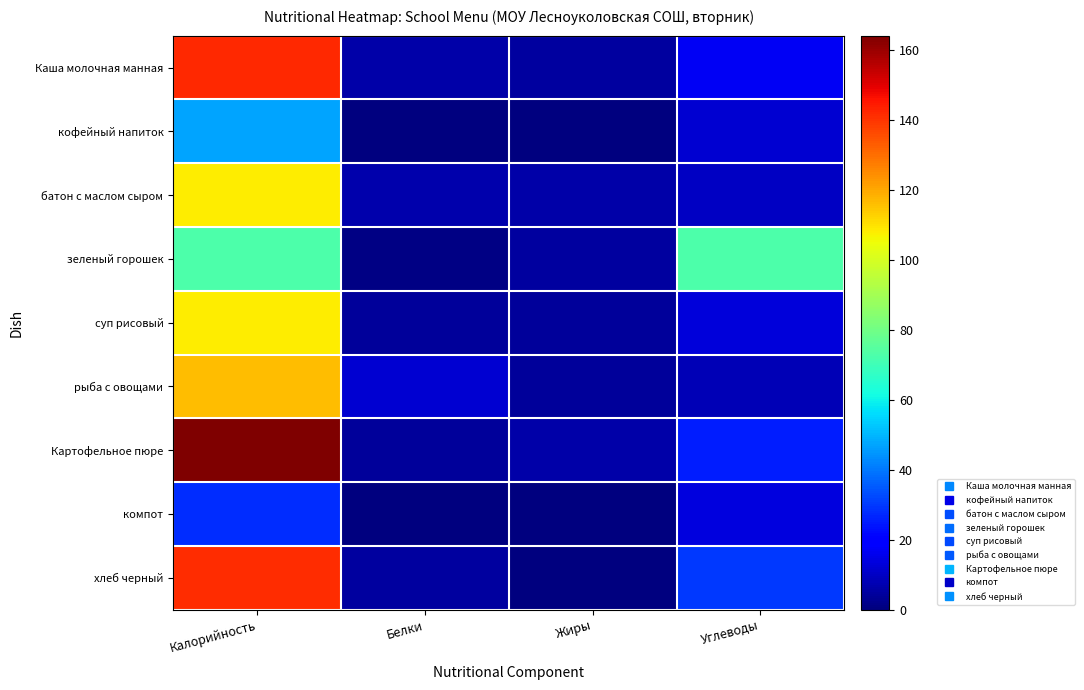

Between Калорийность and Углеводы, which series saw the biggest shift?

Картофельное пюре